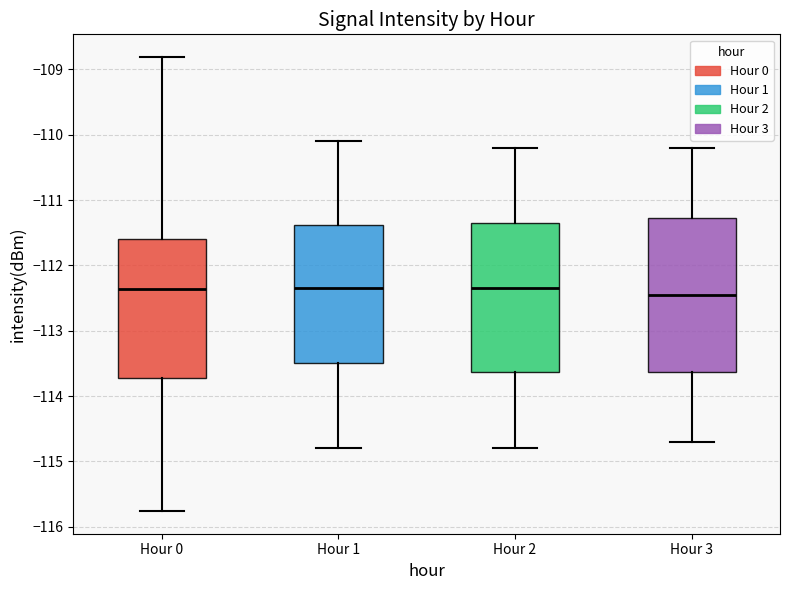

Where is the lower edge of the box for Hour 0 on the y-axis? The values are not printed on the chart, so give them approximately, as read against the axis.

-113.7